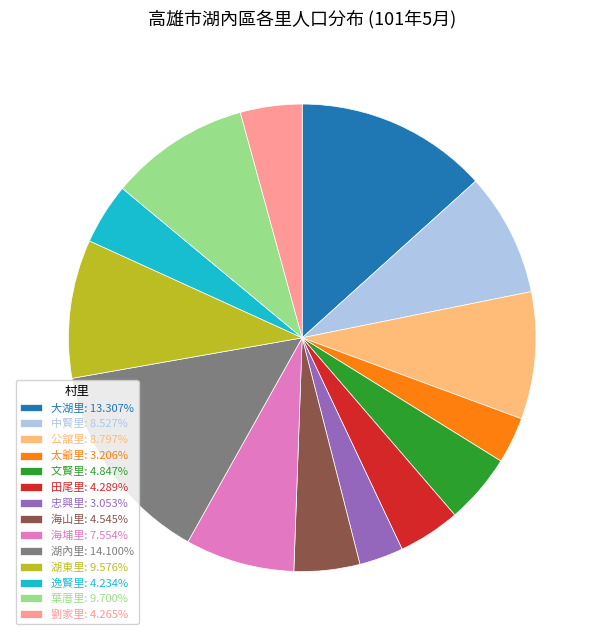

The 葉厝里 slice represents 17% of the pie. True or false?

False